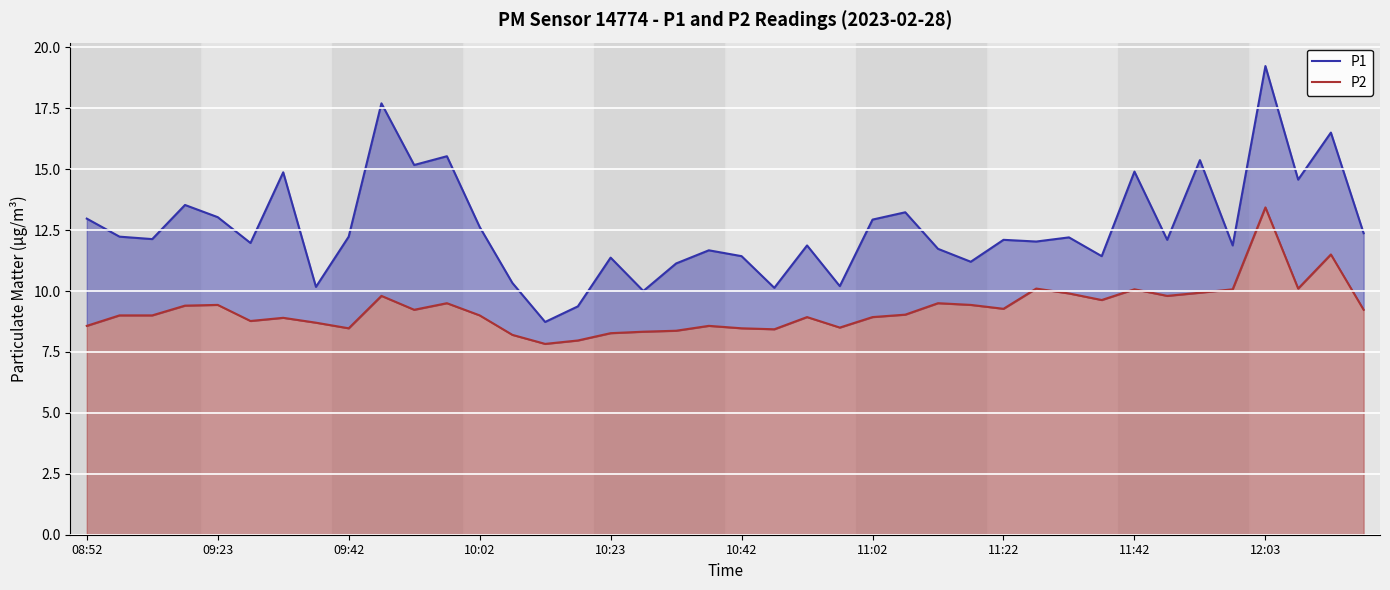

True or false: P1 and P2 cross at least once.

False